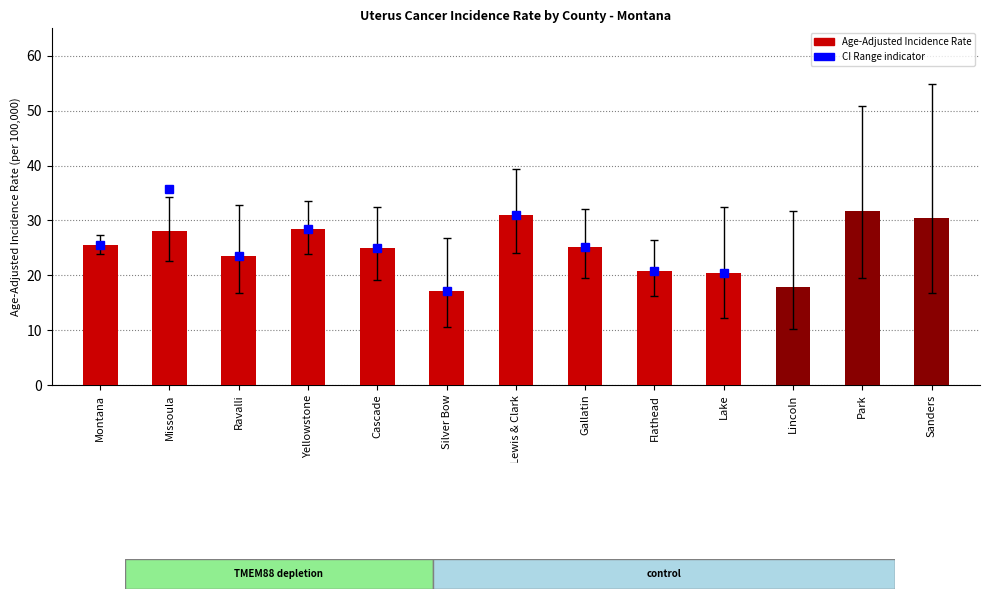

Does the chart contain stacked bars?

No